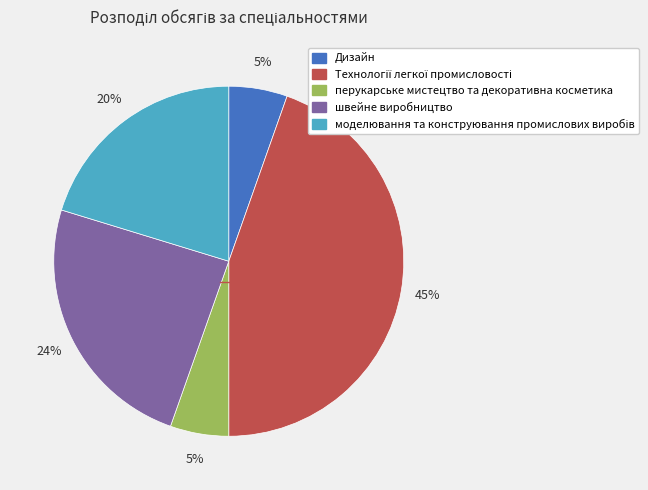

To the nearest percent, what is the average slice percentage?

20%